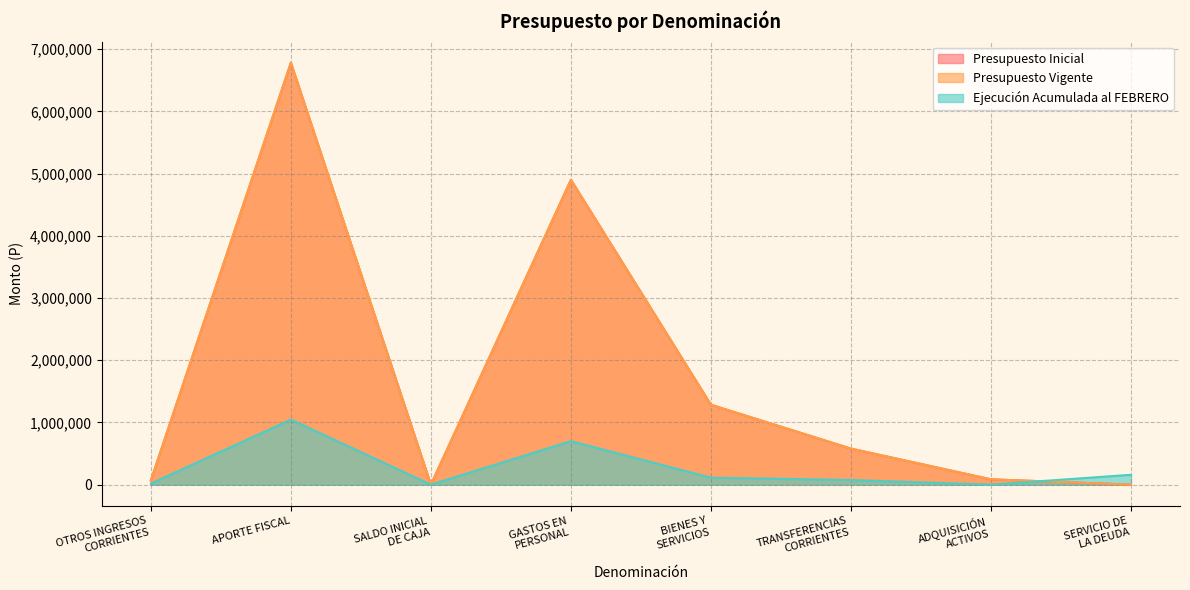

What is the label of the 7th point from the left?

ADQUISICIÓN
ACTIVOS